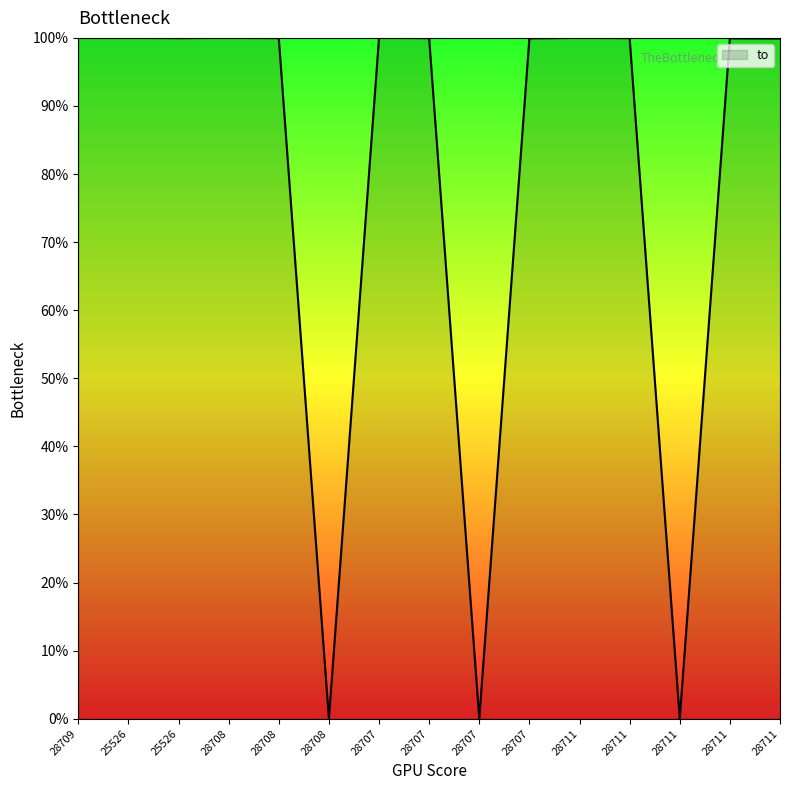

Reading right to left, transcribe all the data shown in this chart.

28711=99.9	28711=99.9	28711=0.0	28711=100.0	28711=100.0	28707=99.9	28707=0.0	28707=100.0	28707=100.0	28708=0.0	28708=100.0	28708=100.0	25526=100.0	25526=100.0	28709=100.0